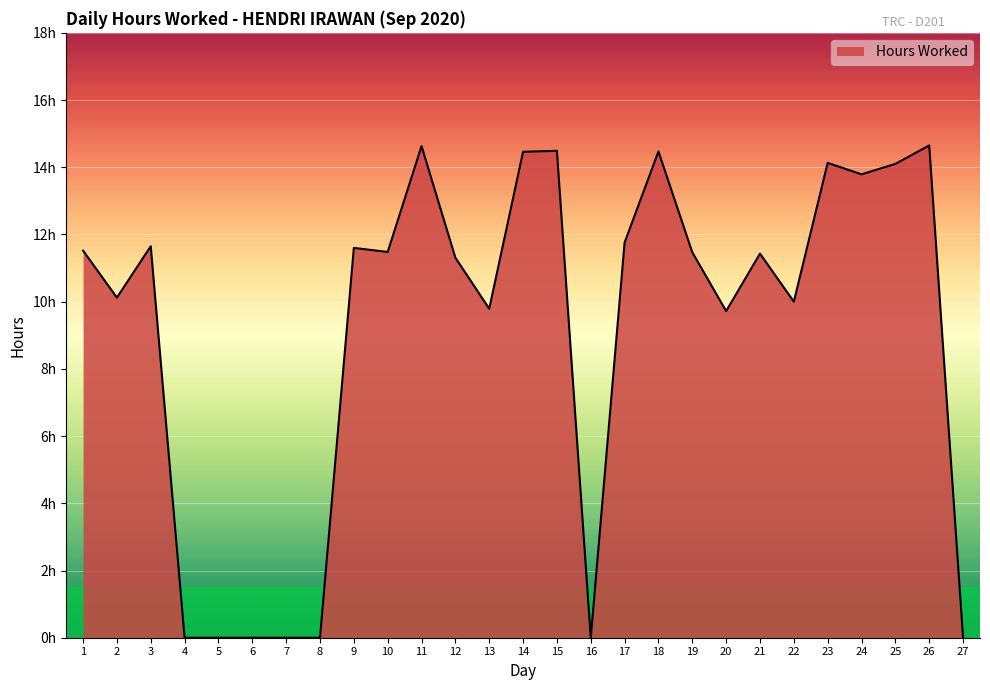

What is the value of the 26th point from the left?

14.7